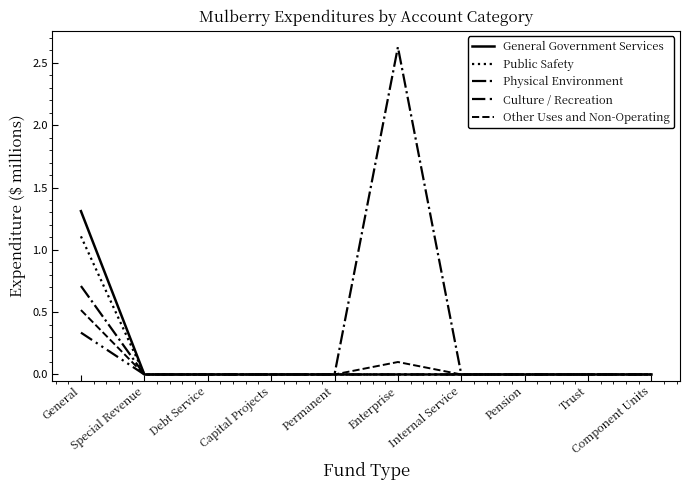

True or false: Physical Environment has a value of 0.0 at Debt Service.

True